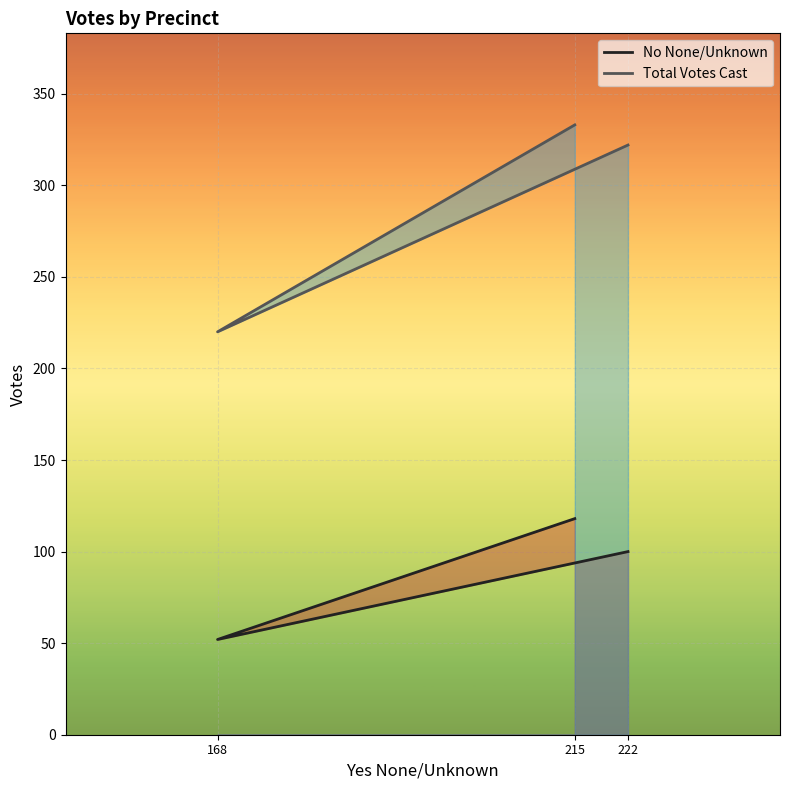

Rank the series at 215 from highest to lowest value.

Total Votes Cast, No None/Unknown